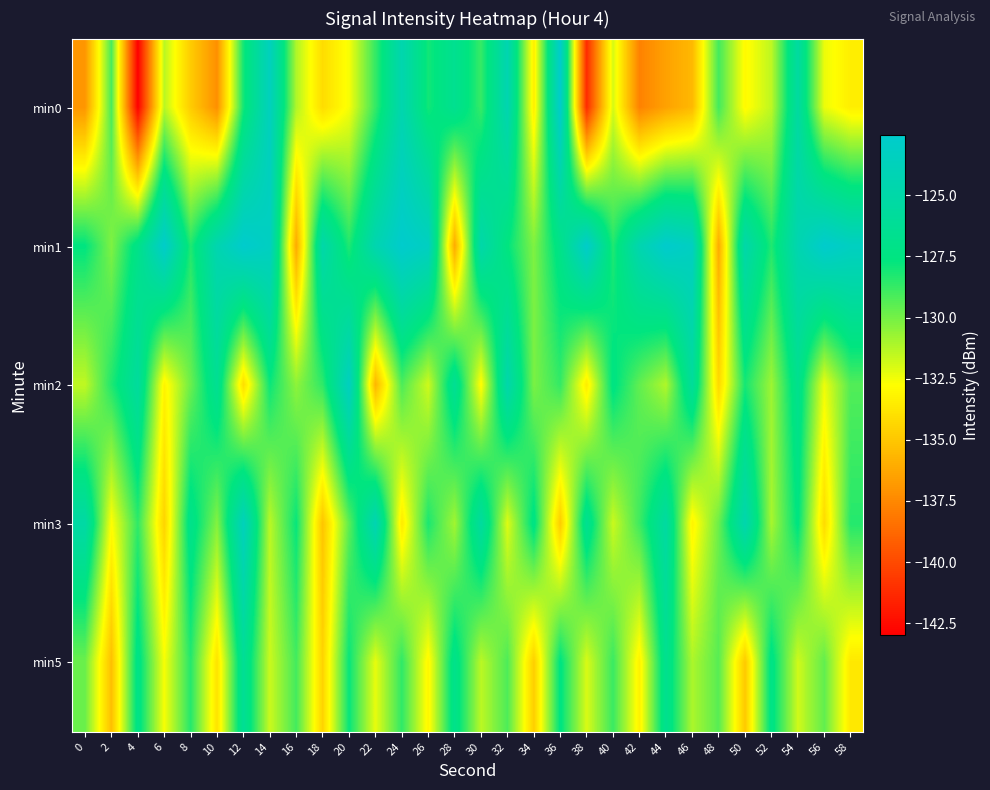

Between 4 and 16, which is larger?

16